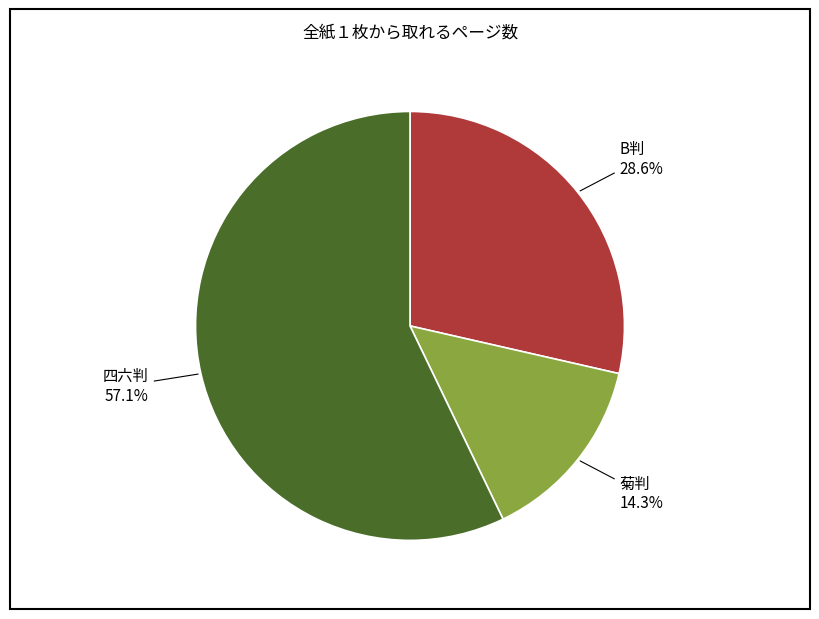

Which has a higher value, 四六判 or 菊判?

四六判